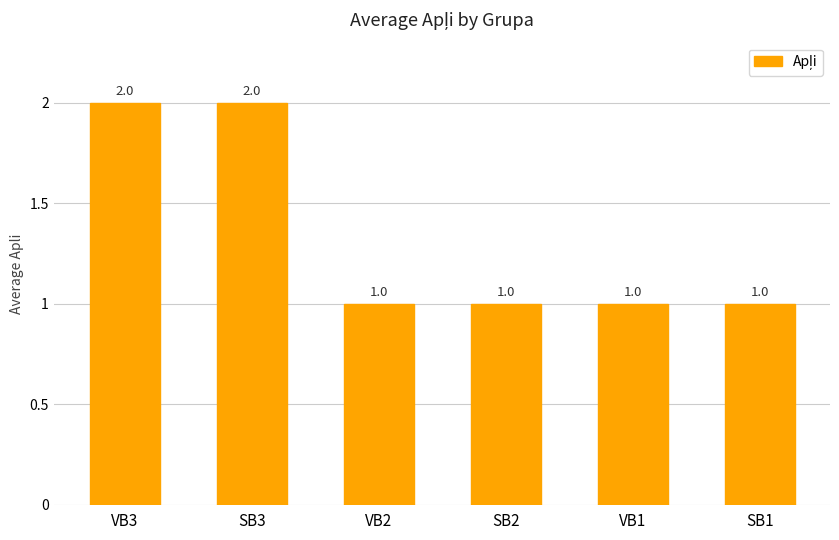

How many values are between 1 and 2?

6